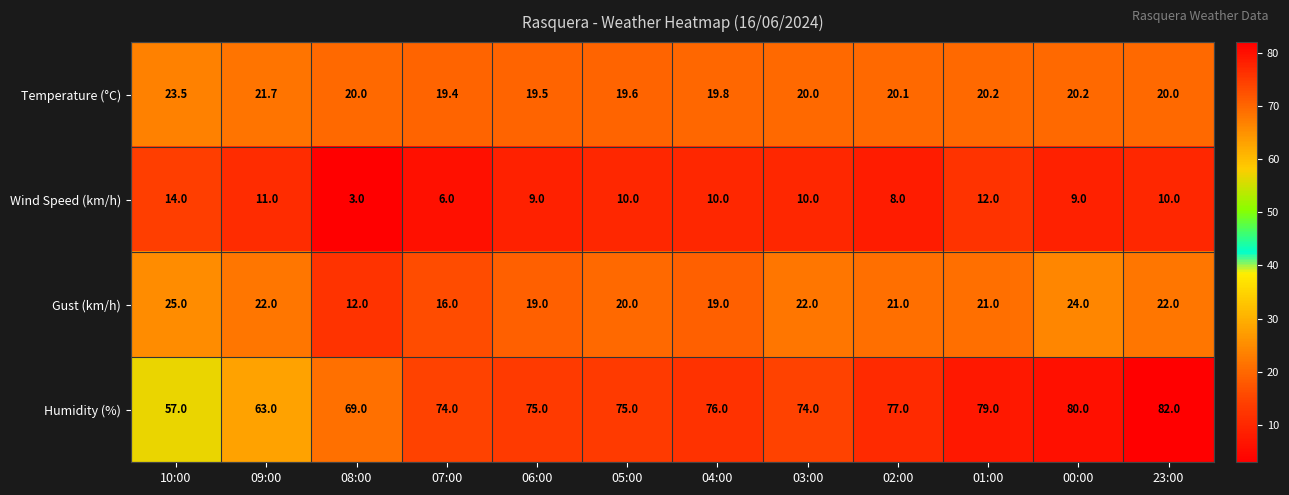

At how many categories does at least one series exceed 37?

12